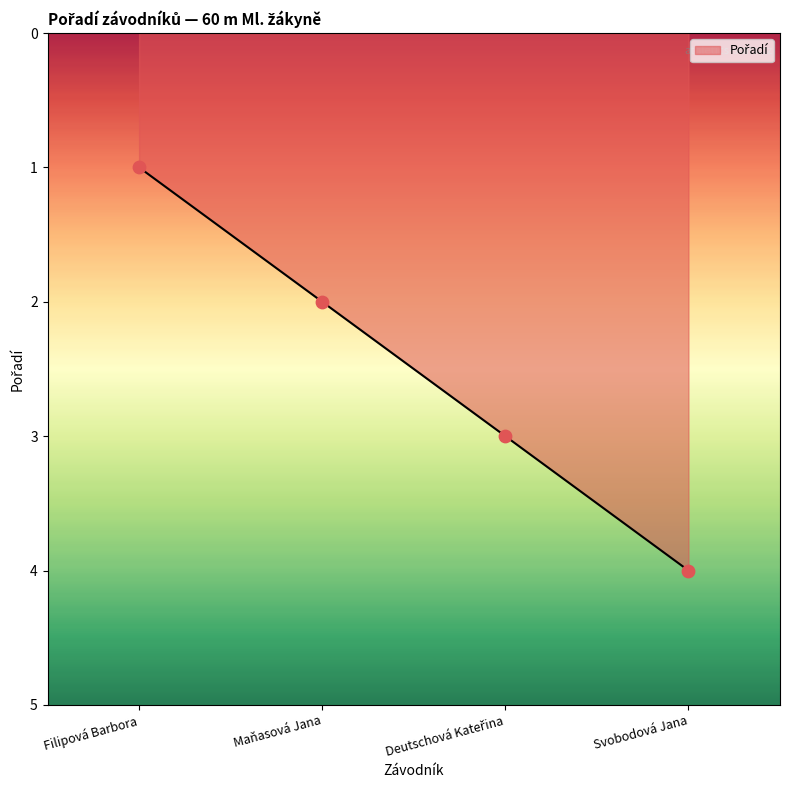

Which has a higher value, Svobodová Jana or Filipová Barbora?

Svobodová Jana